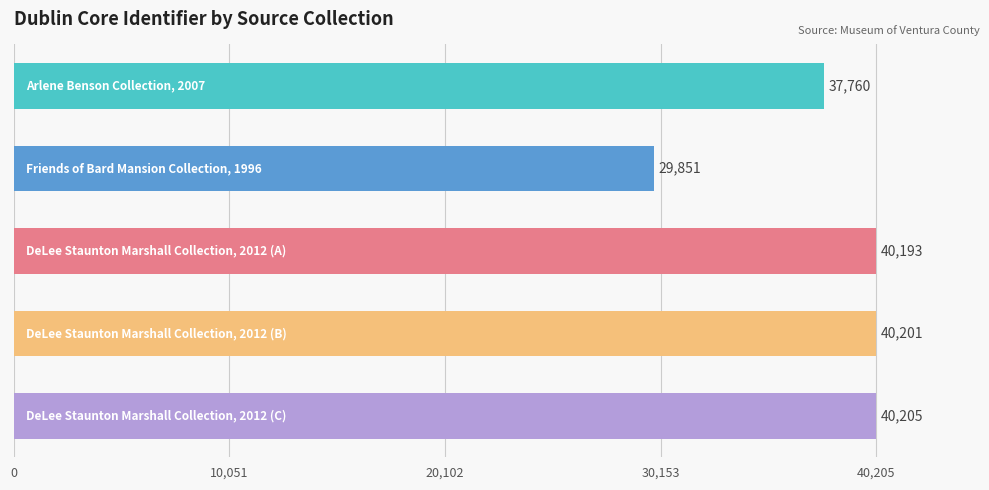

How many distinct data groups are displayed?

1